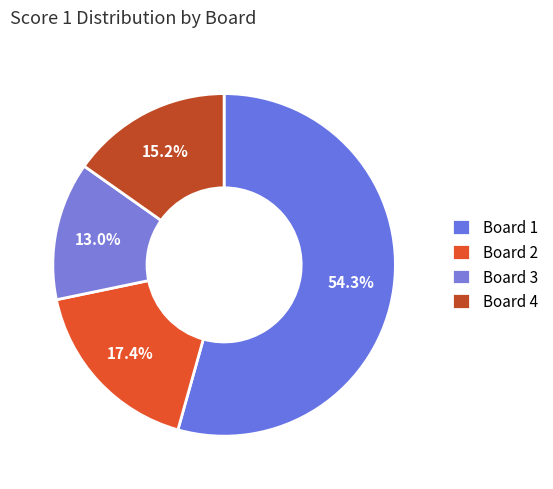

Which slice represents more than half of the pie?

Board 1